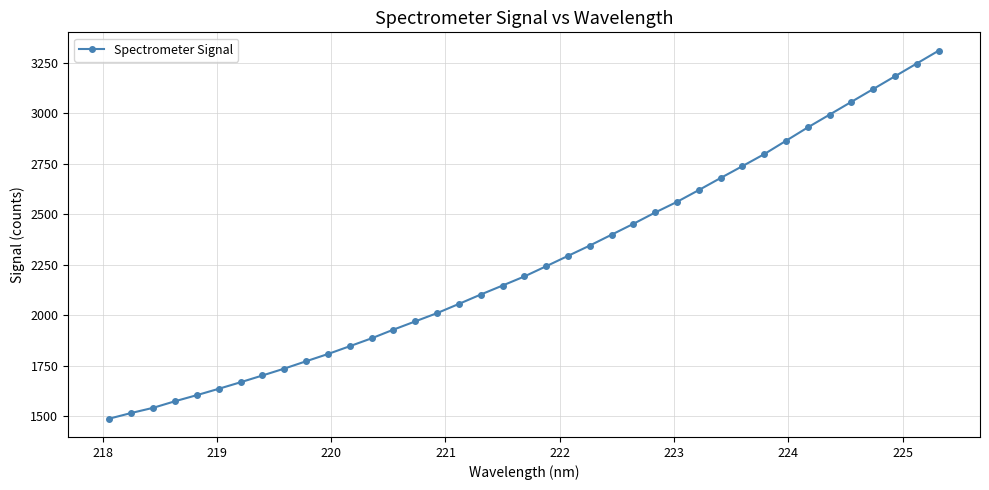

How many data points are less than 2192?

19